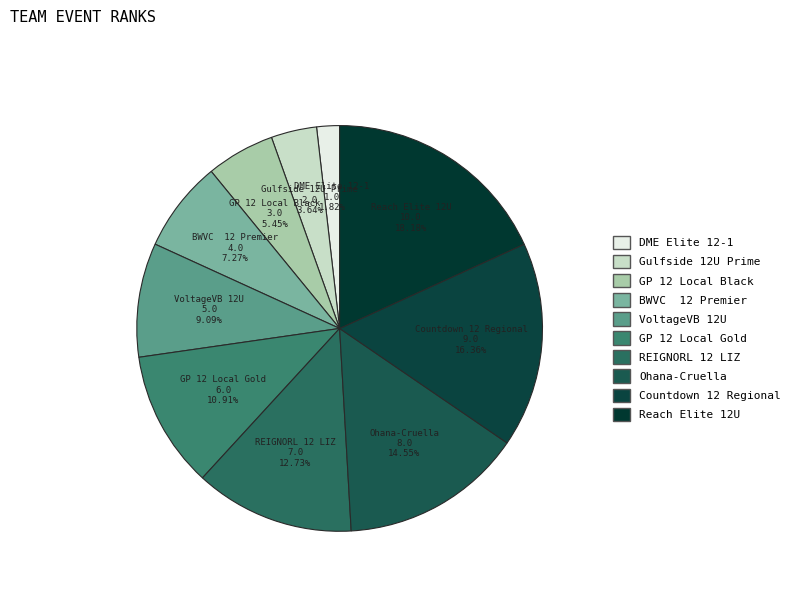

Is it true that Countdown 12 Regional is 16% of the pie?

True